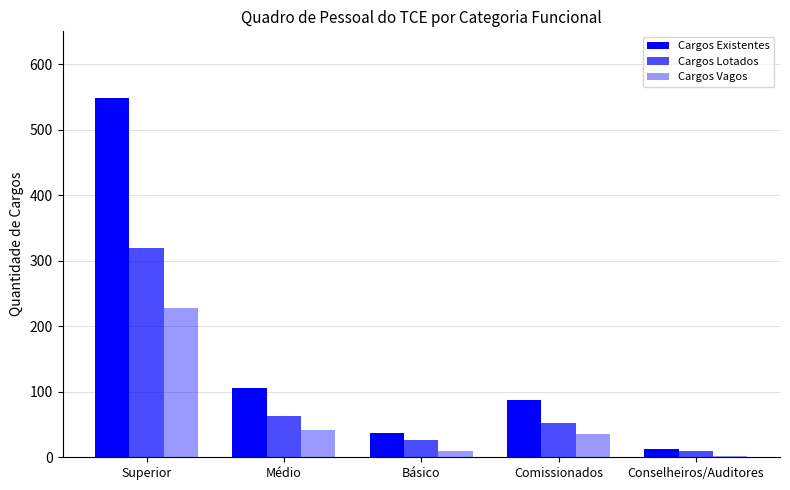

The Cargos Existentes series shows 37 at Básico. True or false?

True